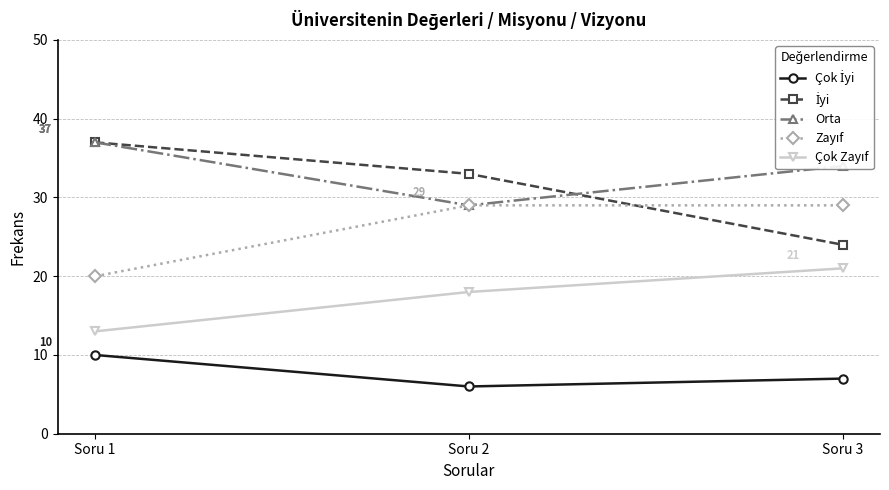

How many lines are shown in the chart?

5